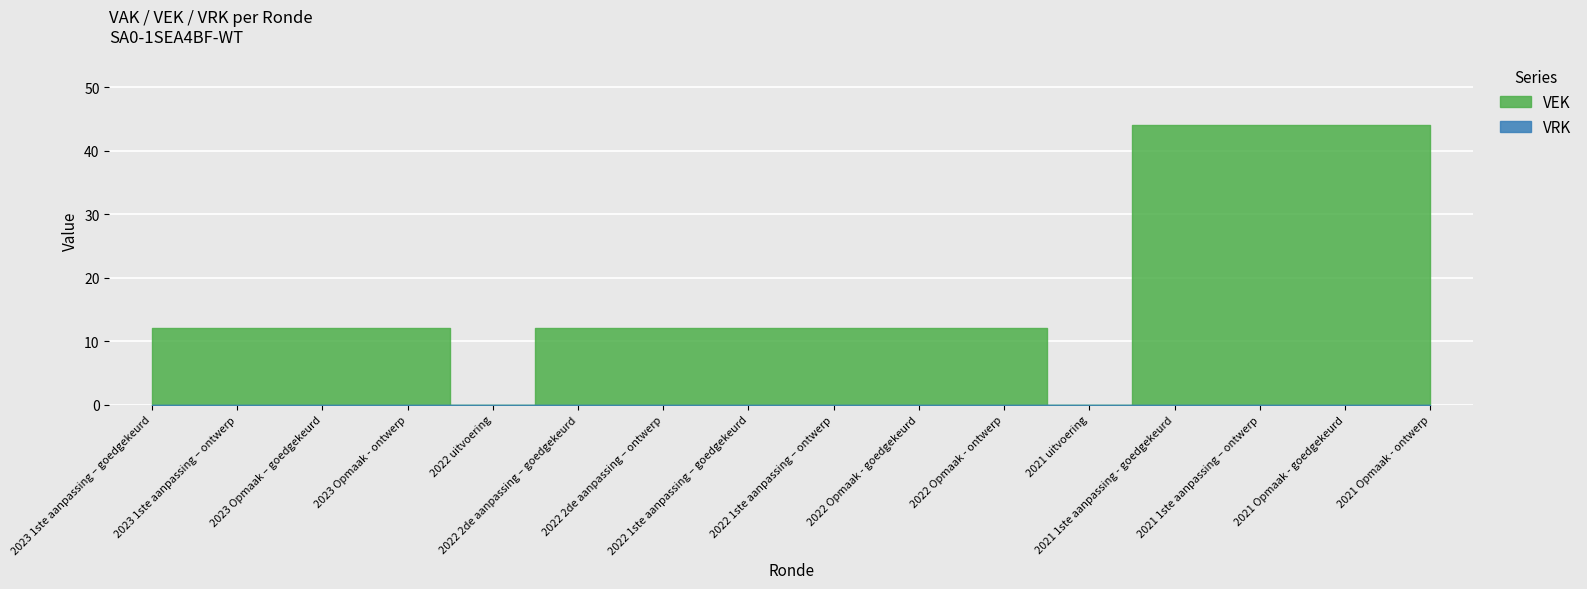

Is it true that VEK equals 12 at 2022 2de aanpassing – ontwerp?

True